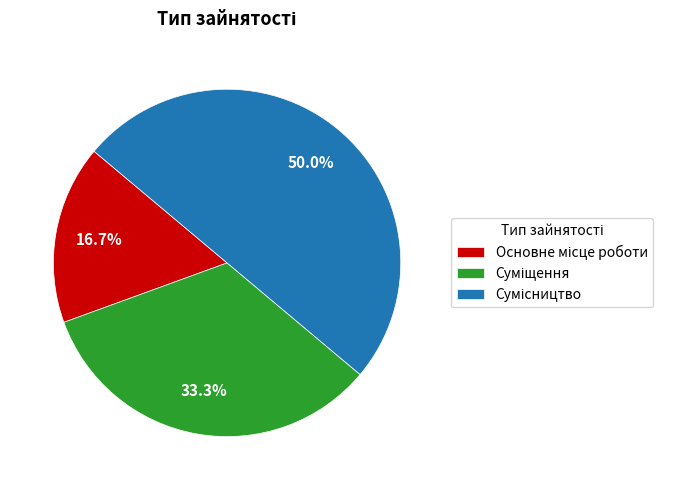

Which slice is the largest?

Сумісництво